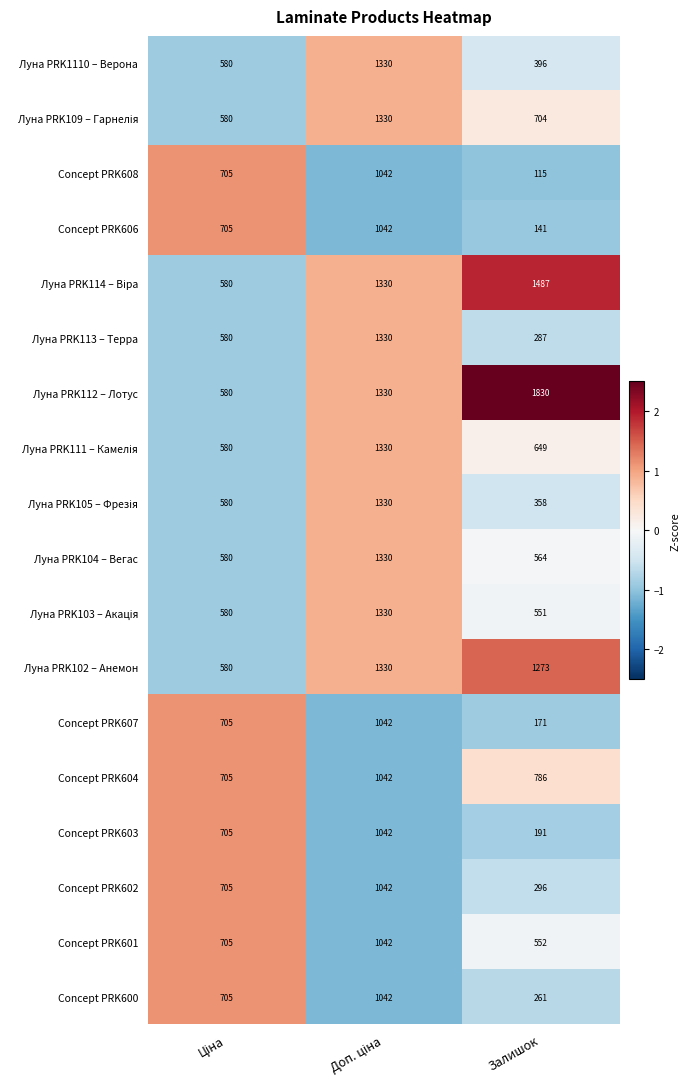

How many series are shown in this chart?

18